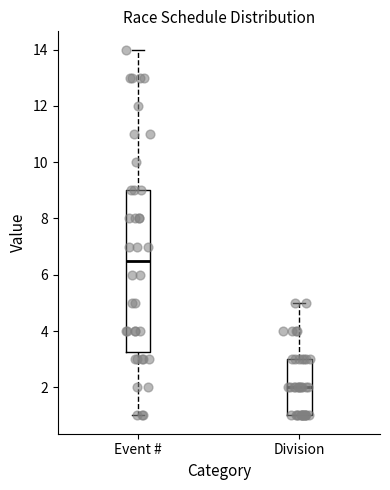

Which box has the lowest median line?

Division